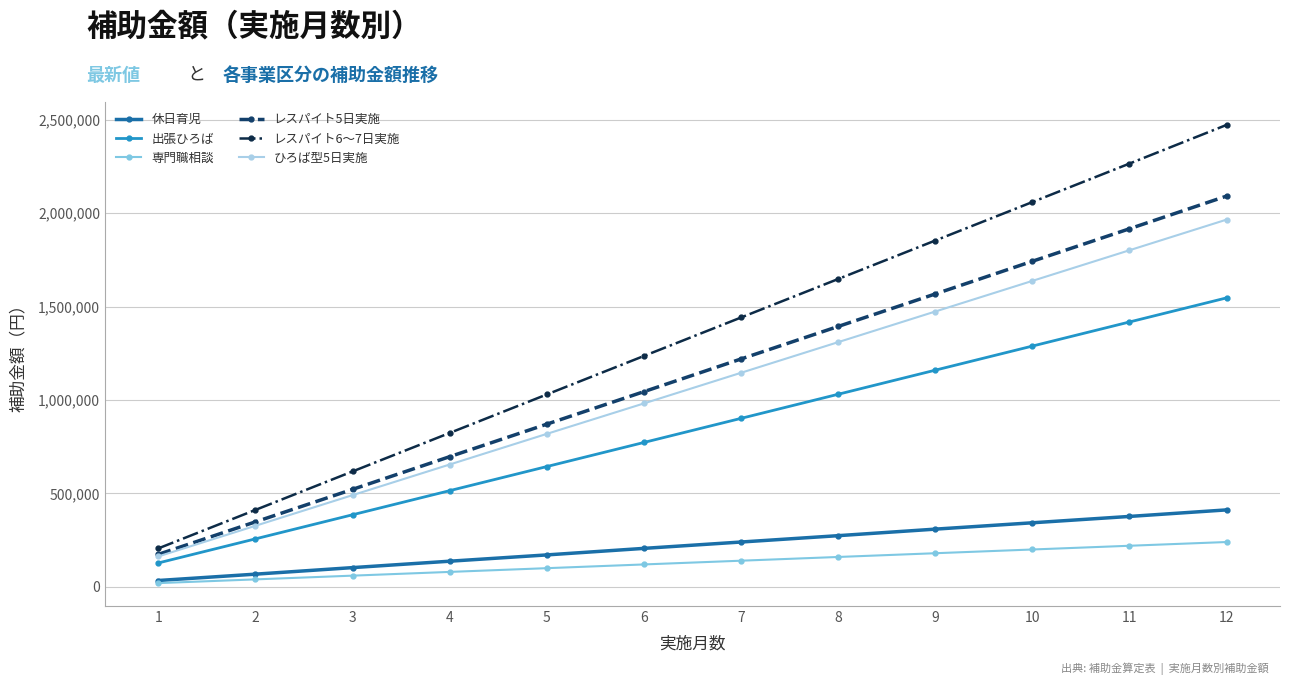

Between 9 and 11, which series saw the biggest shift?

レスパイト6～7日実施